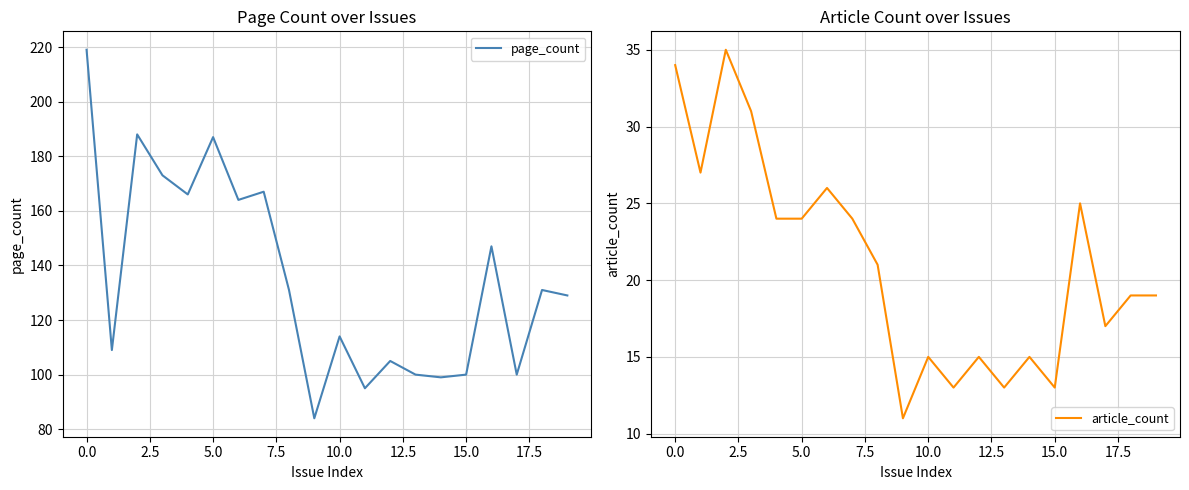

True or false: page_count and article_count cross at least once.

False